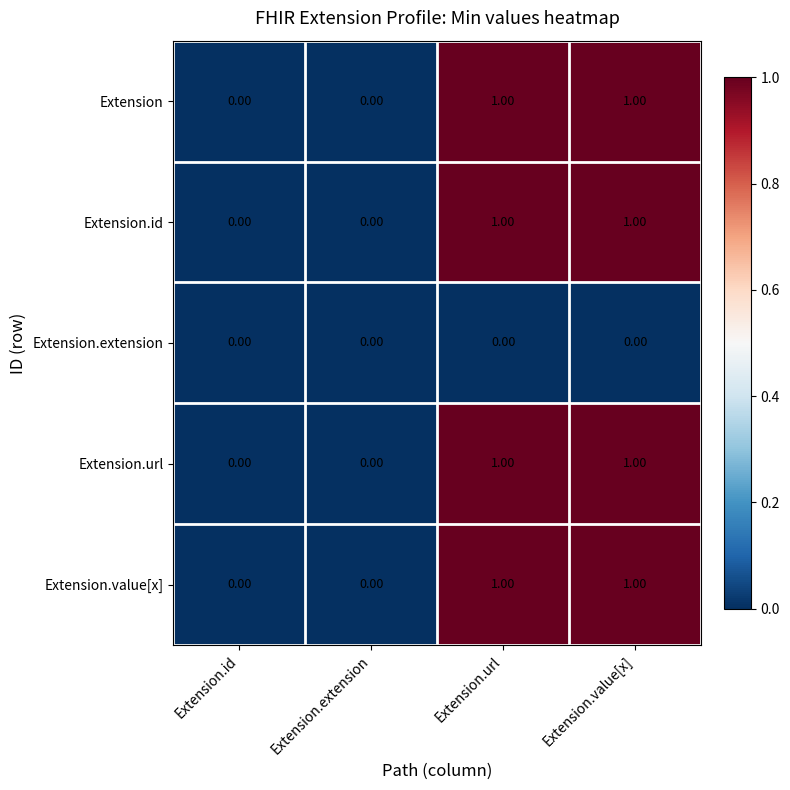

Which series has the largest total across all categories?

Extension